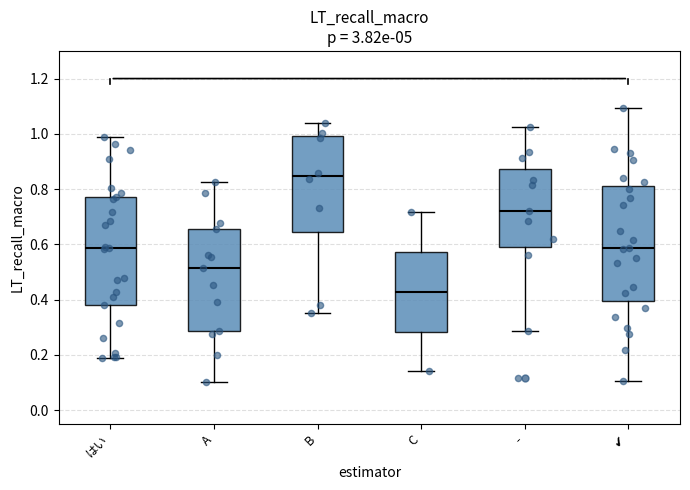

Where is the lower edge of the box for ✔ on the y-axis? The values are not printed on the chart, so give them approximately, as read against the axis.

0.40